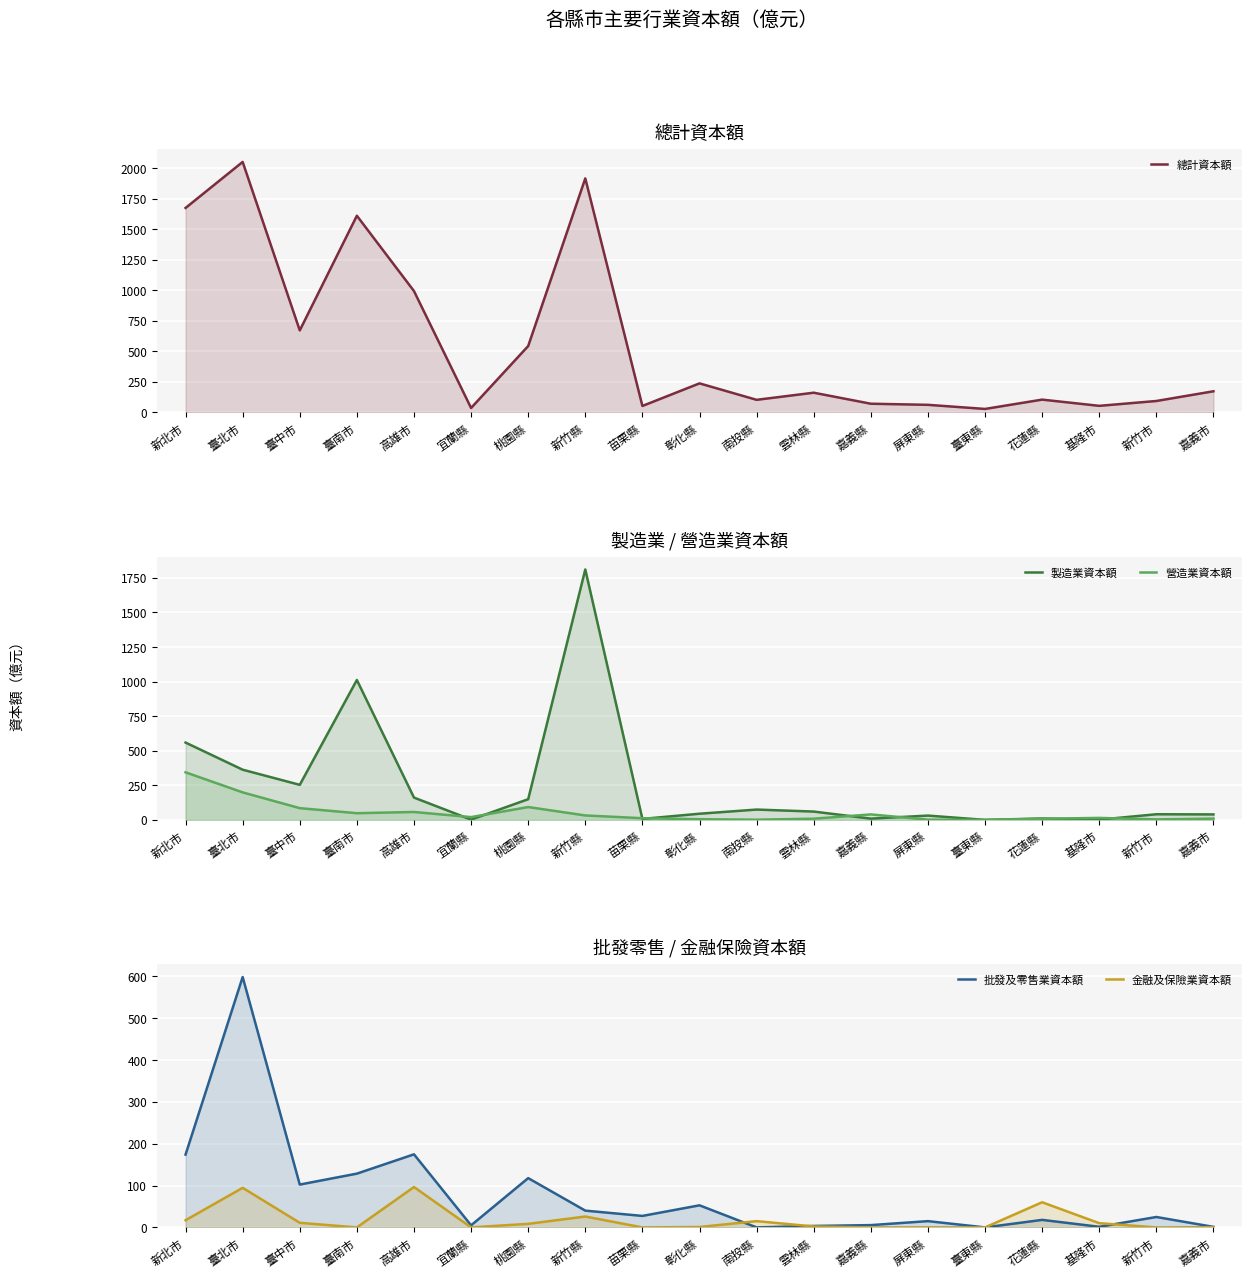

How many values in 金融及保險業資本額 are above zero?

14